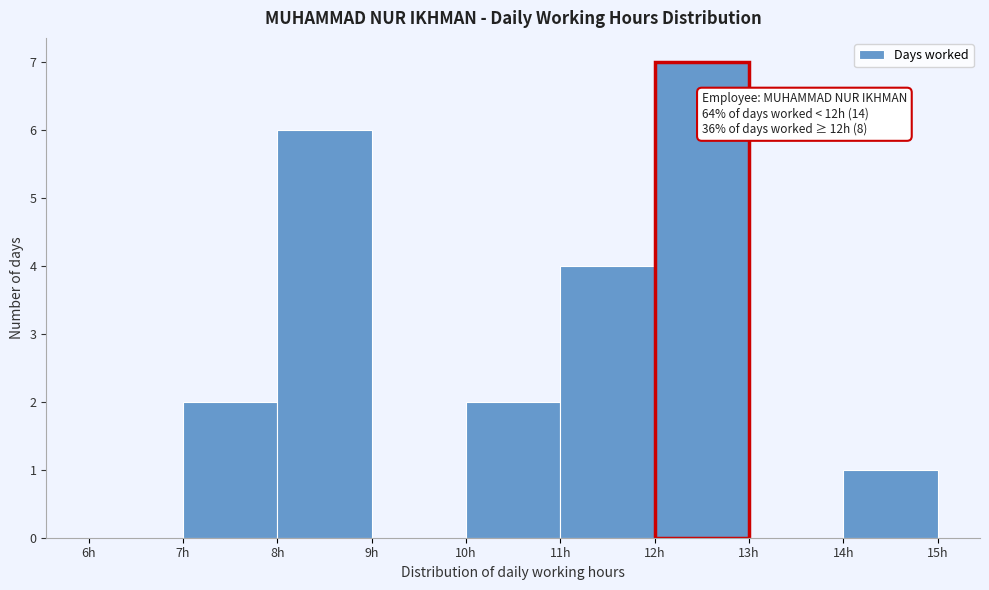

Which range on the x-axis has the tallest bar?

12 to 13